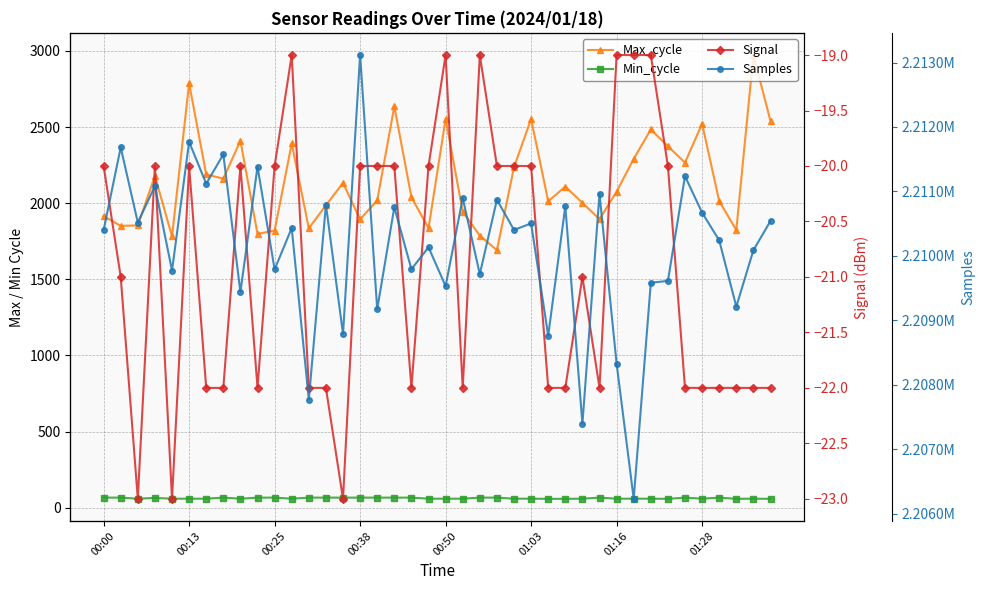

Rank the categories by Signal value from highest to lowest.

11, 20, 22, 30, 31, 32, 00:00, 00:38, 01:03, 8, 10, 15, 16, 17, 19, 23, 24, 25, 33, 00:13, 28, 01:16, 01:28, 9, 12, 13, 18, 21, 26, 27, 29, 34, 35, 36, 37, 38, 39, 00:25, 00:50, 14